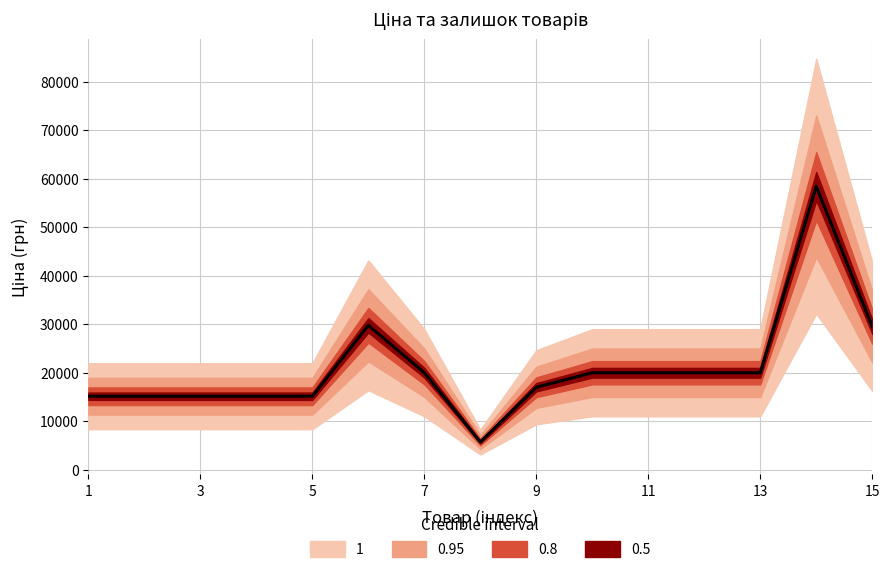

In Доп. ціна, how many points are higher than both neighbors (excluding endpoints)?

2